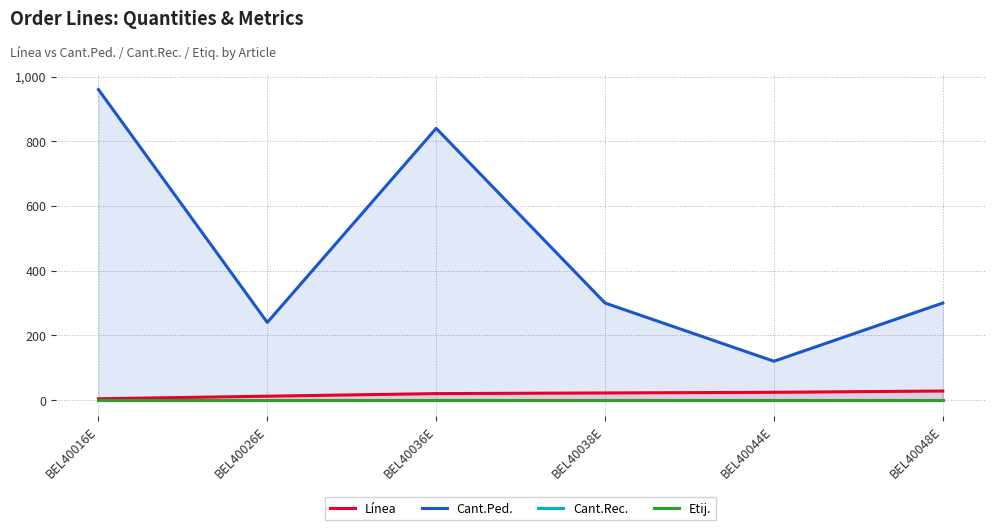

How many lines are shown in the chart?

4